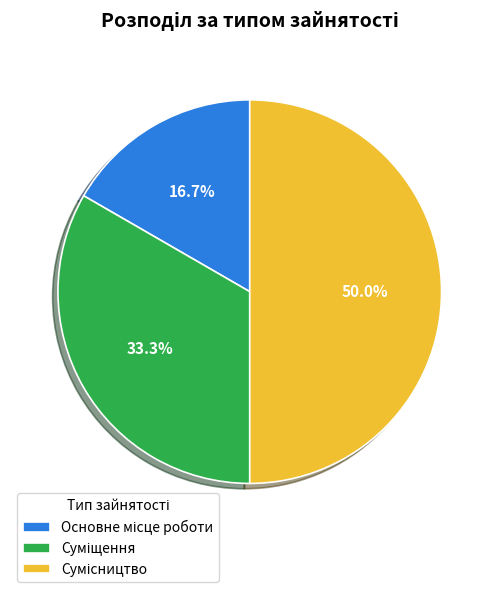

Which category has the smallest portion of the pie?

Основне місце роботи